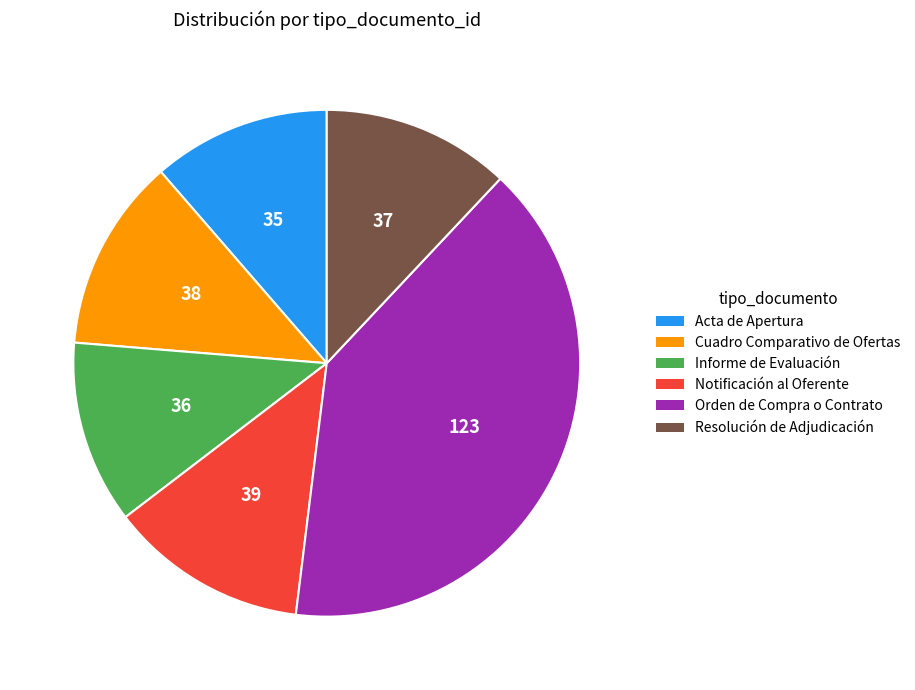

Is it true that Orden de Compra o Contrato is 26% of the pie?

False